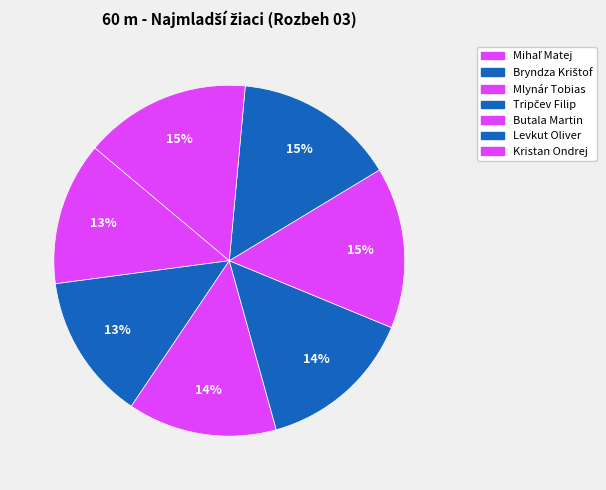

Count the number of slices in the pie.

7